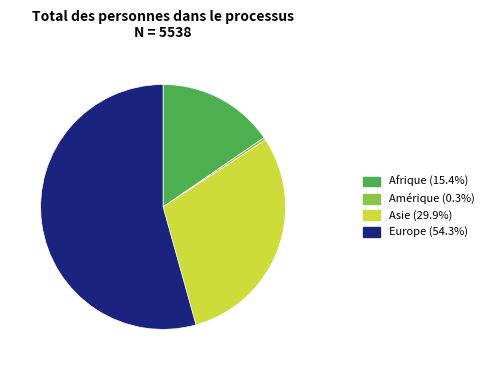

Is there any slice that represents more than half of the pie?

Yes